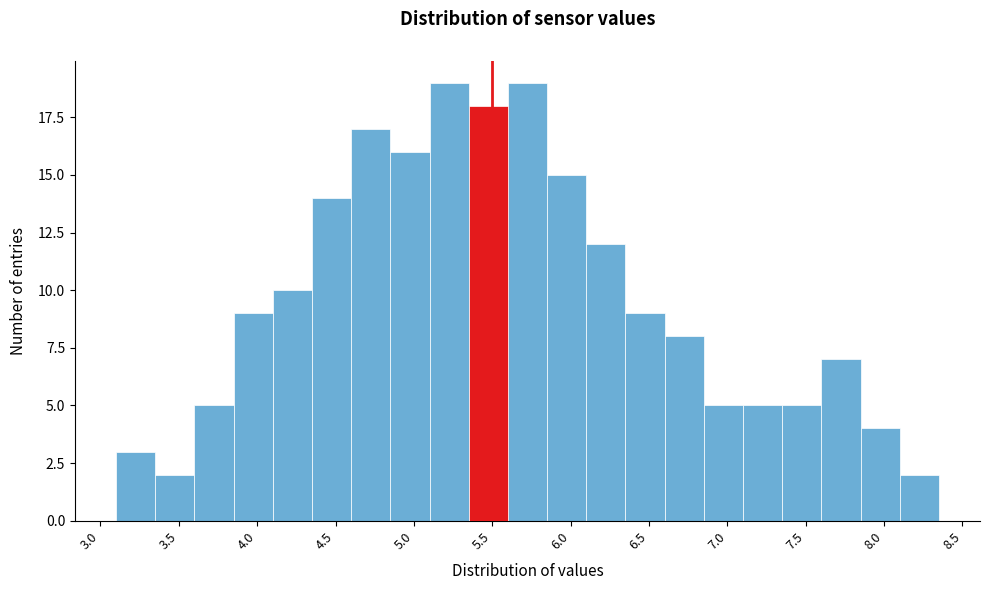

Reading left to right, transcribe this chart: for each bar, give the range it covers on the x-axis and its height. The values are not printed on the chart, so give them approximately, as read against the axis.

3.10 to 3.35: 3
3.35 to 3.60: 2
3.60 to 3.85: 5
3.85 to 4.10: 9
4.10 to 4.35: 10
4.35 to 4.60: 14
4.60 to 4.85: 17
4.85 to 5.10: 16
5.10 to 5.35: 19
5.35 to 5.60: 18
5.60 to 5.85: 19
5.85 to 6.10: 15
6.10 to 6.35: 12
6.35 to 6.60: 9
6.60 to 6.85: 8
6.85 to 7.10: 5
7.10 to 7.35: 5
7.35 to 7.60: 5
7.60 to 7.85: 7
7.85 to 8.10: 4
8.10 to 8.35: 2